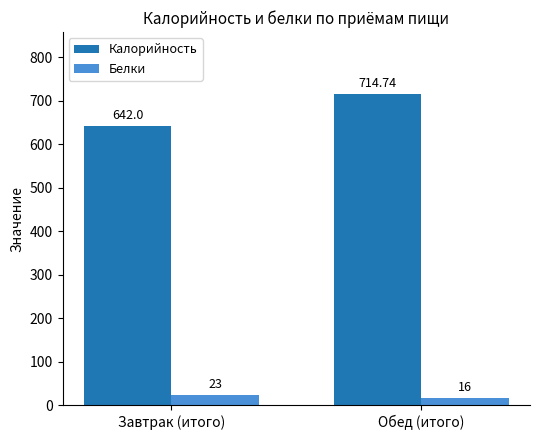

Which series has the widest spread of values?

Калорийность